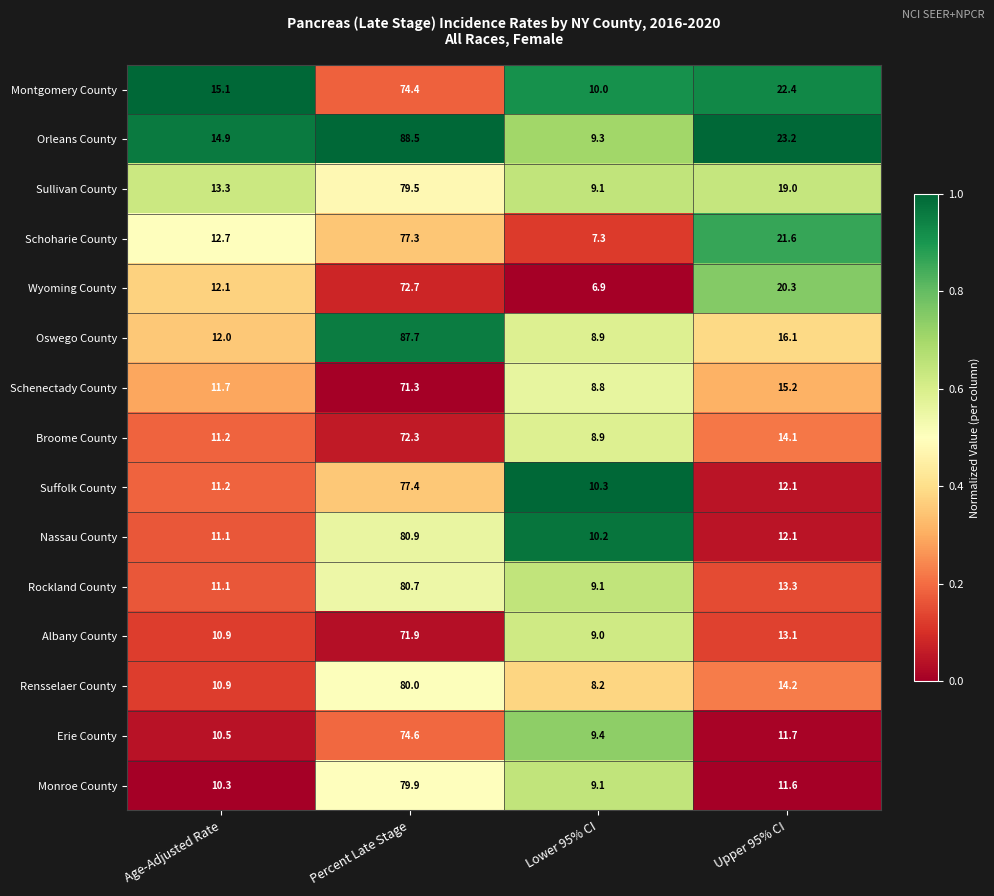

What is the sum of the Schoharie County values at Upper 95% CI and Lower 95% CI?

28.9